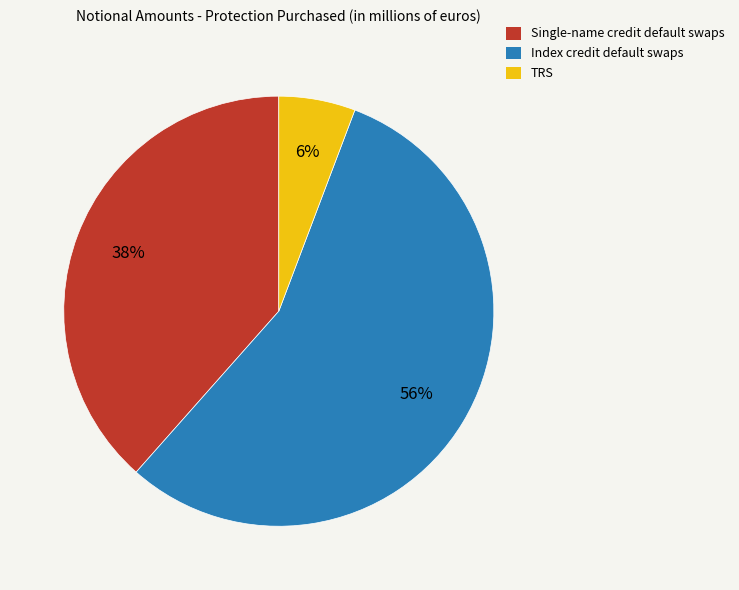

What percentage is the Index credit default swaps slice, to the nearest percent?

56%